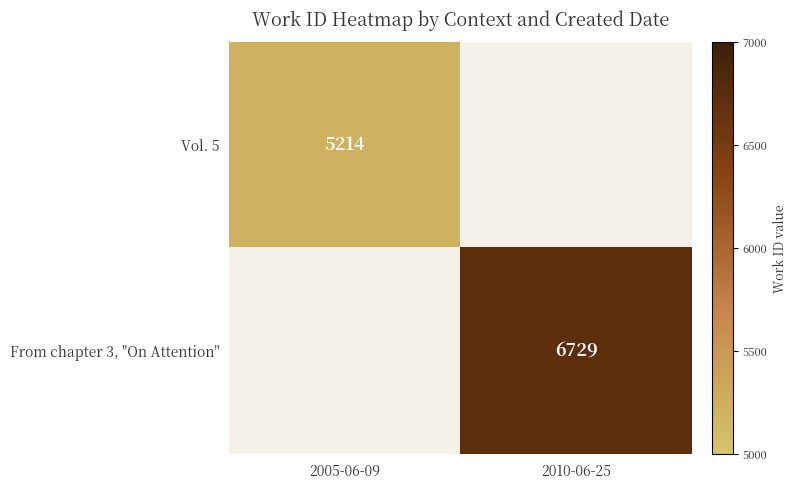

At which category does the chart reach its minimum across all series?

2005-06-09